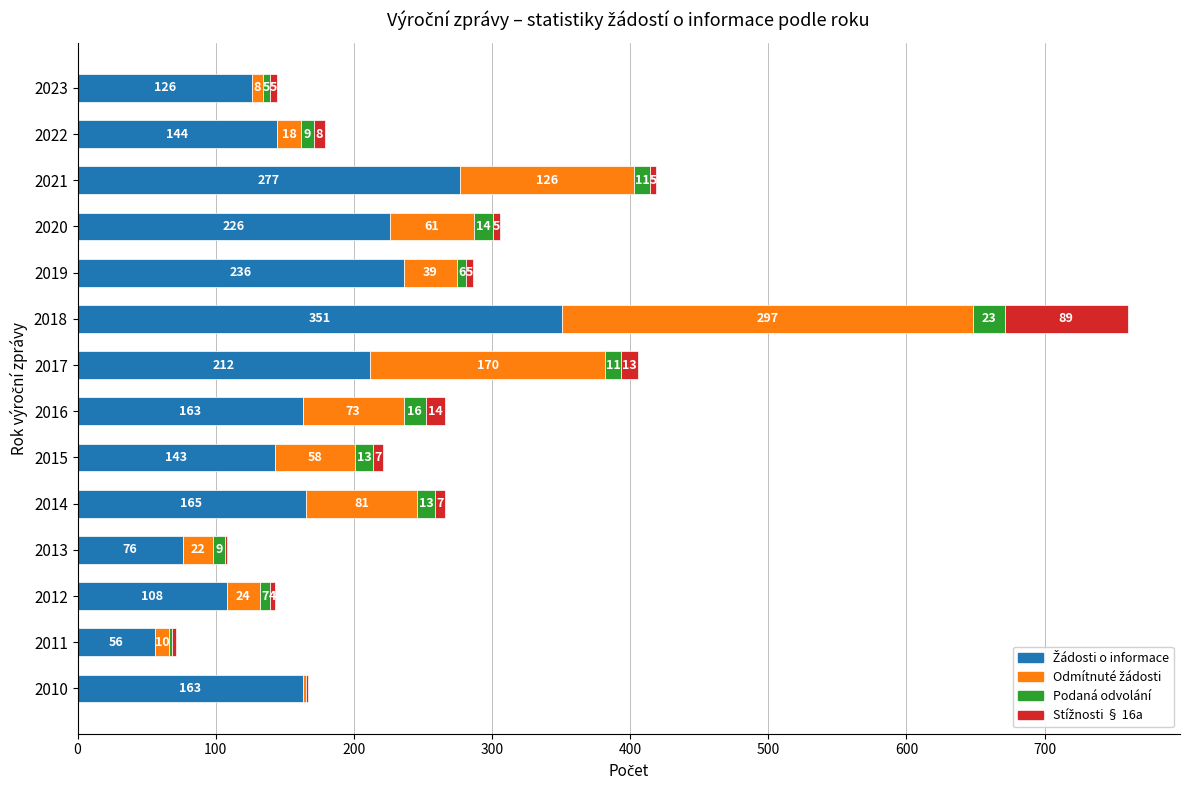

At which category is the sum across all series the highest?

2018